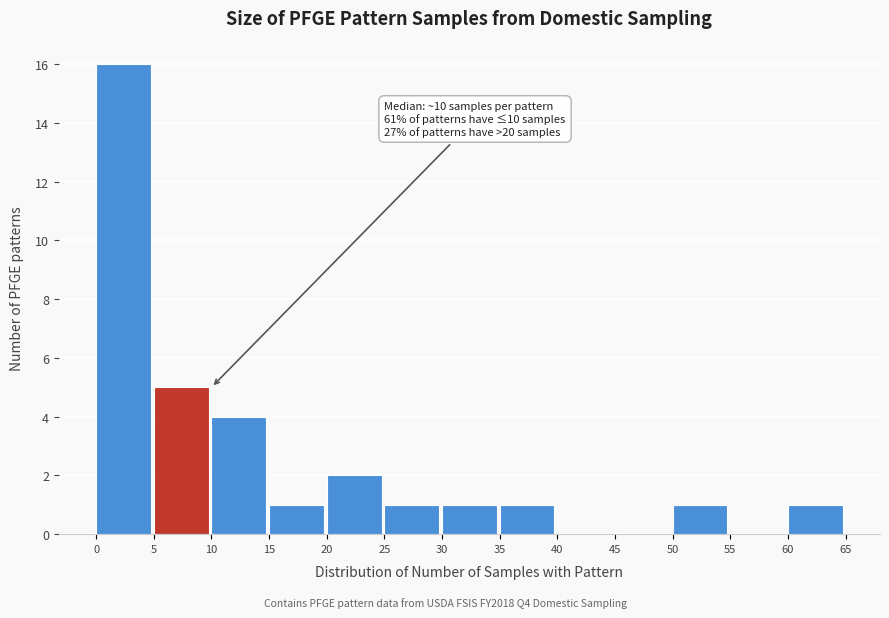

Over which range of the x-axis is the bar tallest?

0 to 5